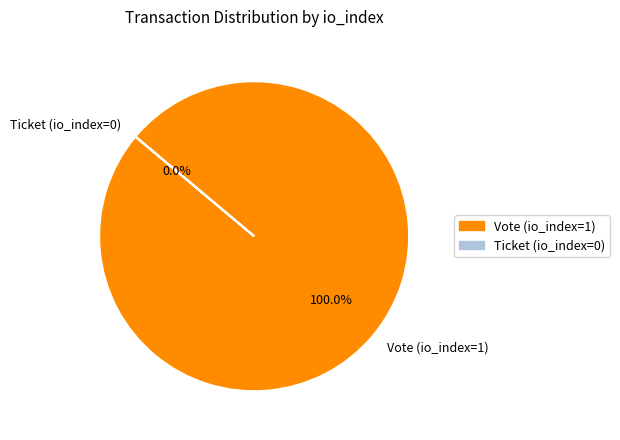

Is there any slice that represents more than half of the pie?

Yes